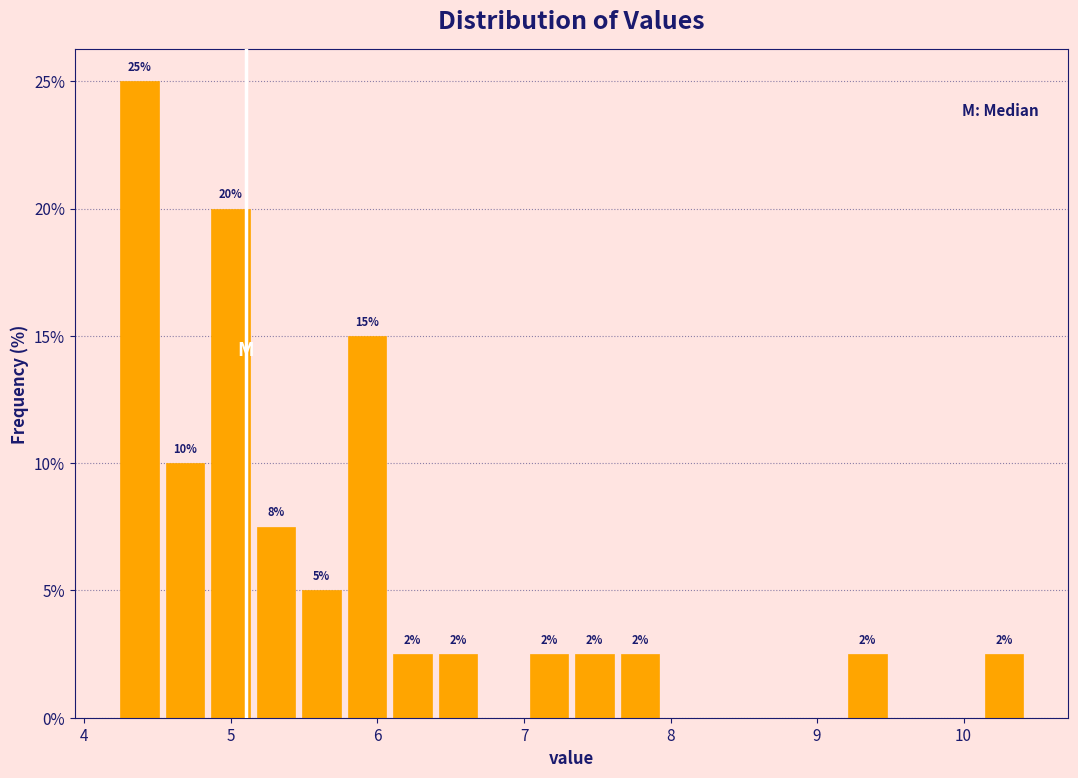

Read against the x-axis, roughly where is the centre of the tallest bar?

4.4